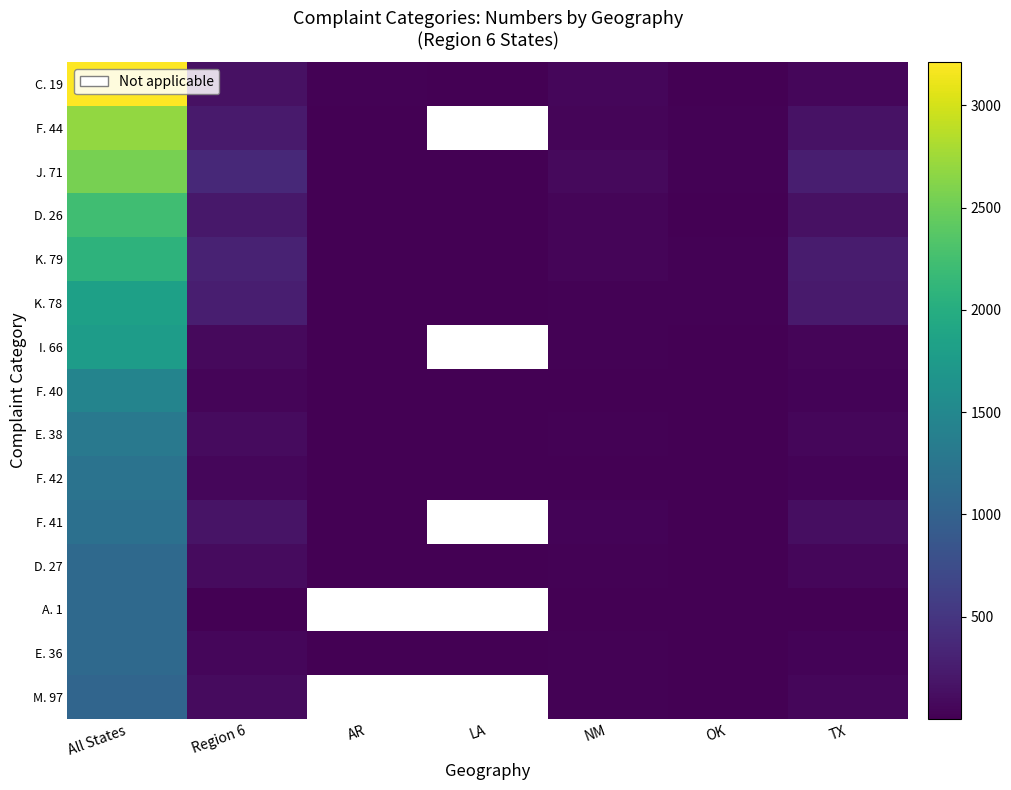

Which series changed the most between Region 6 and AR?

J. 71